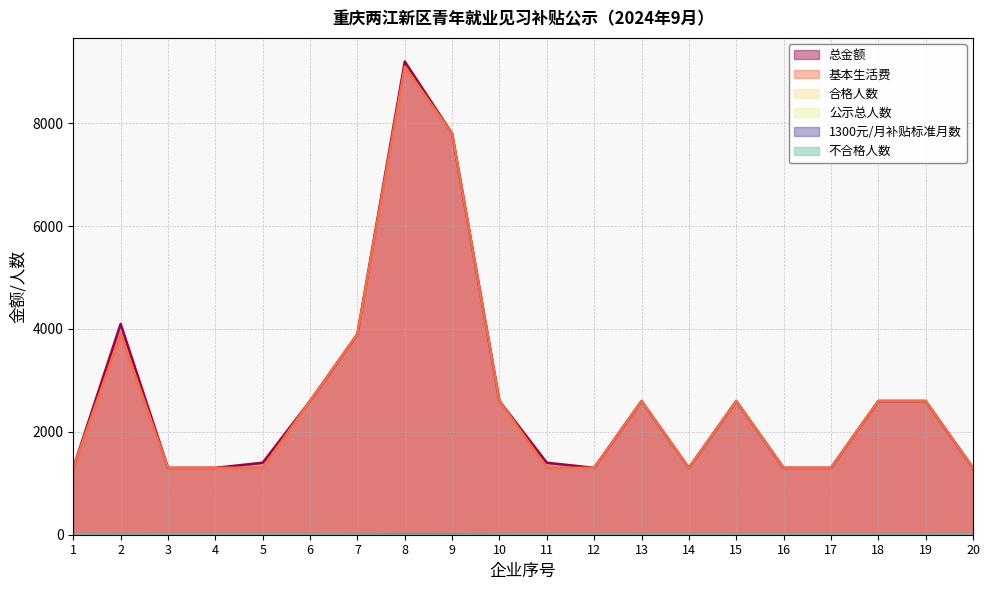

True or false: 总金额 has more than 0 interior local peaks.

True